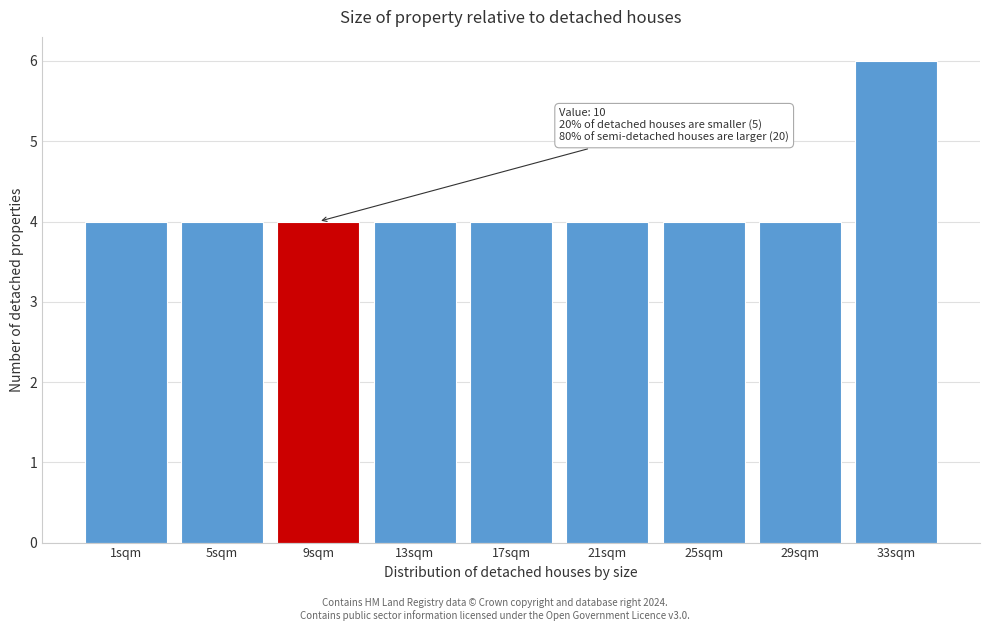

Reading right to left, extract all data points from this chart.

6	4	4	4	4	4	4	4	4